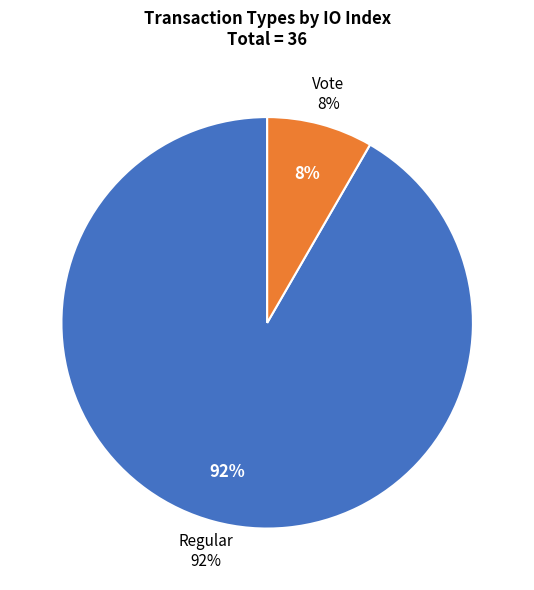

Which slice is the largest?

Regular (io_index=33)